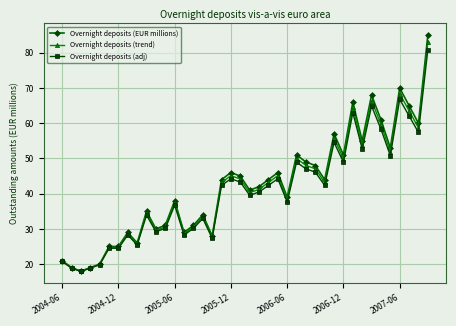

Which series has the widest spread of values?

Overnight deposits (EUR millions)